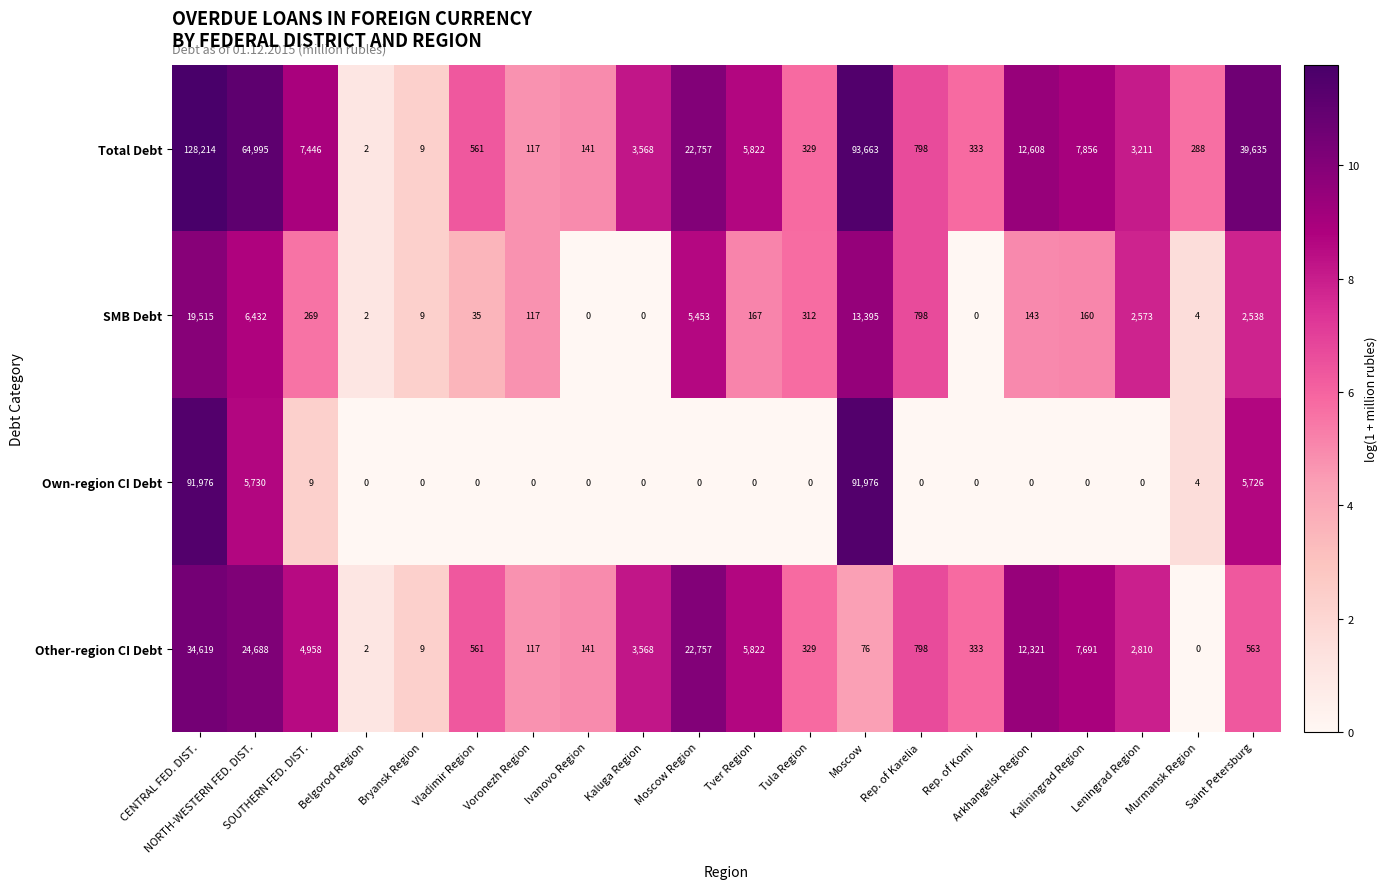

Which series has the widest spread of values?

Total Debt